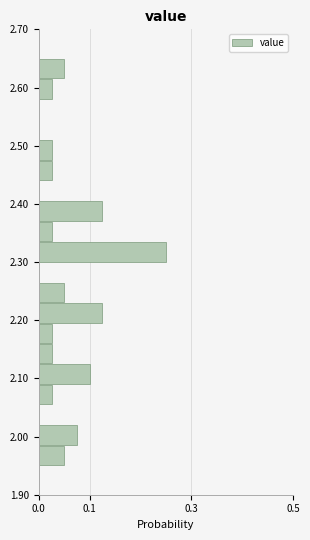

Around what value on the y-axis is the longest bar? Give the approximate position of its centre, as read against the axis.

2.32